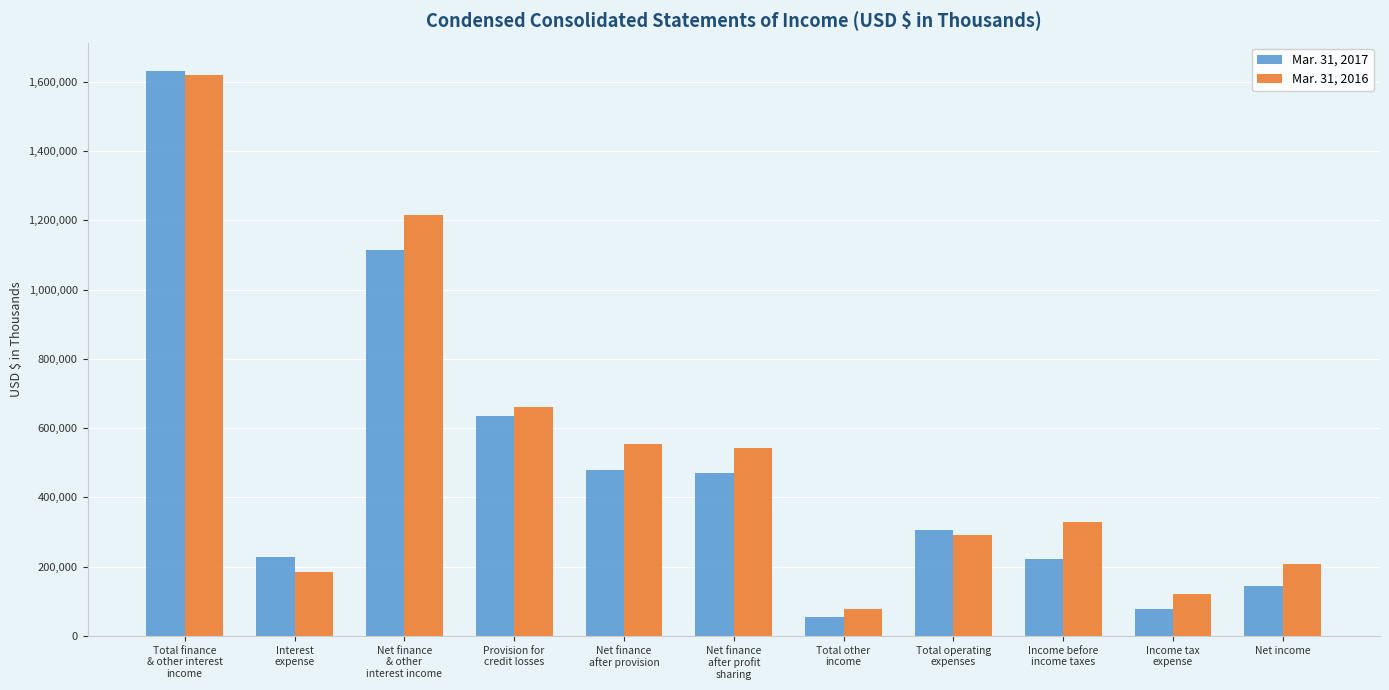

Are the bars horizontal?

No